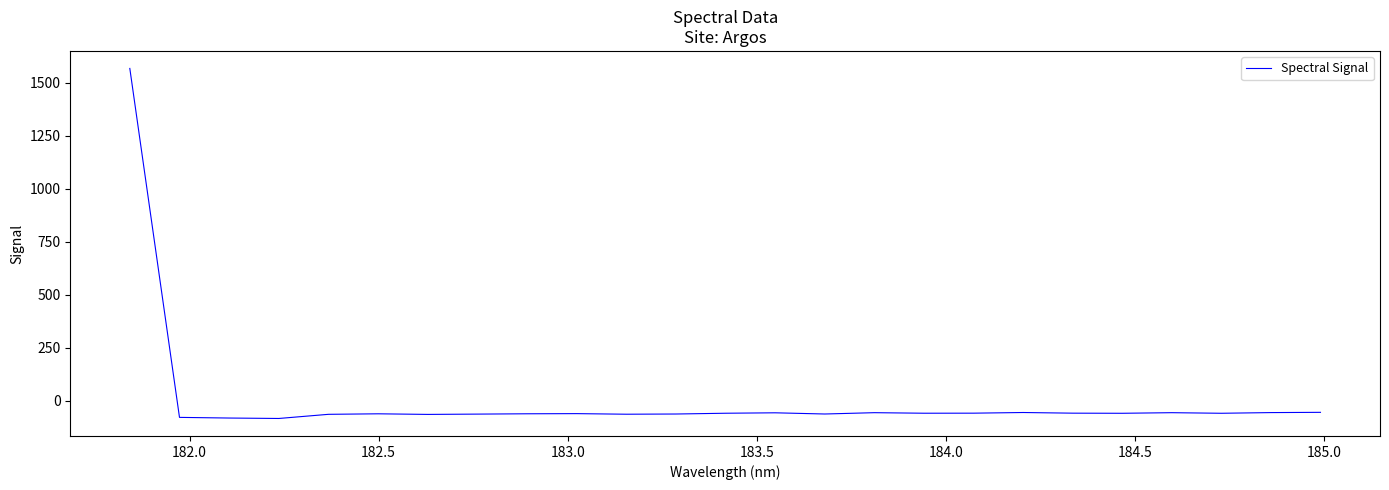

What is the maximum value shown in the chart?

1566.9